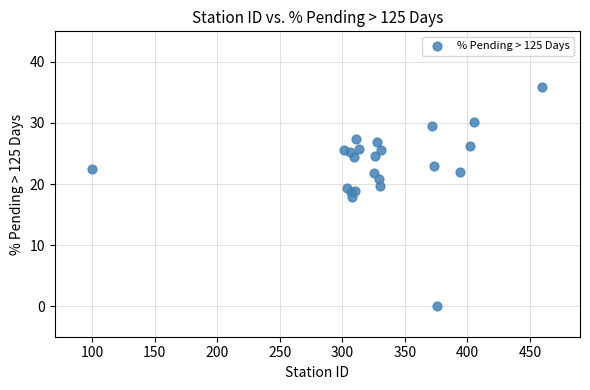

What Y value in the scatter plot is closest to 17?

18.0